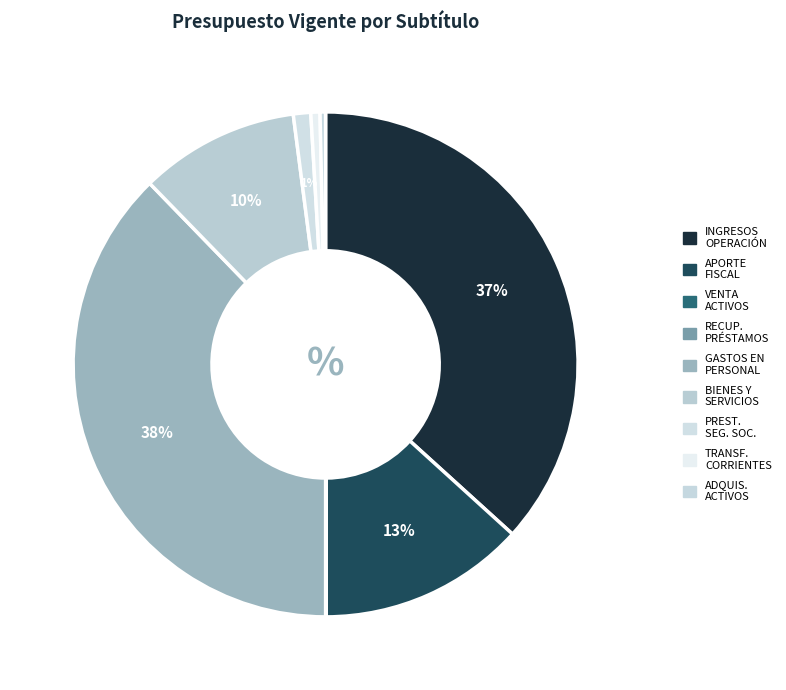

To the nearest percent, what is the average slice percentage?

11%